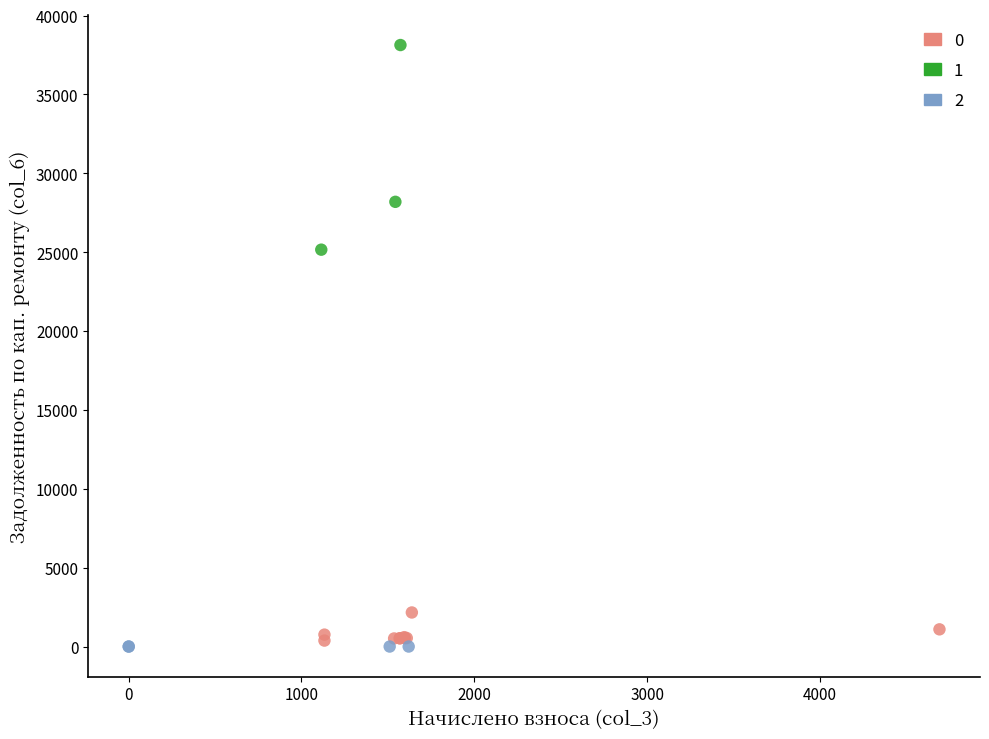

What are all the series names shown in the legend?

0, 1, 2